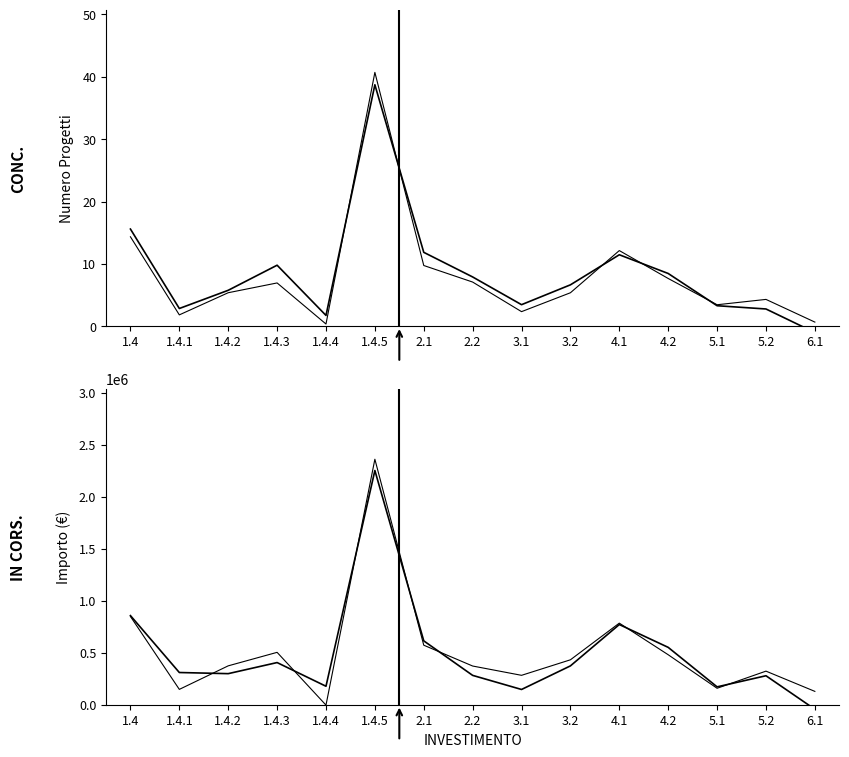

After their last crossing, which series has the higher values: Variazione or IMPORTO FINANZIAMENTO REGIS?

Variazione